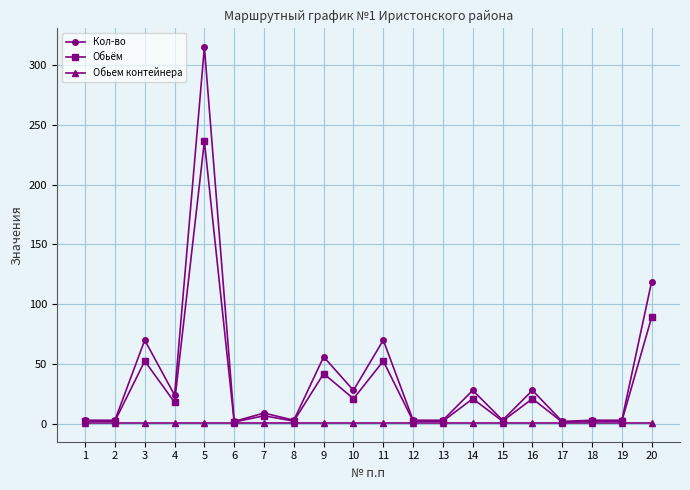

Which series has the widest spread of values?

Кол-во